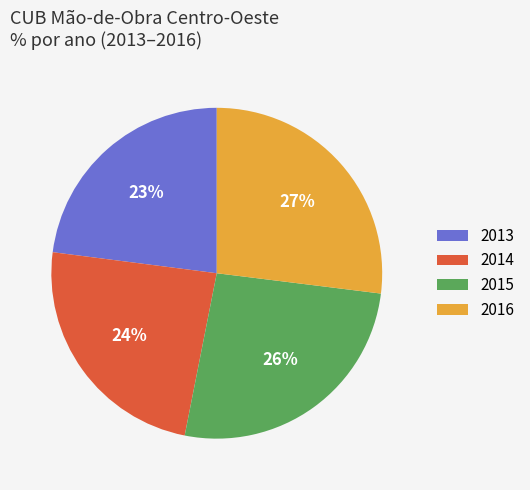

Which category has the smallest portion of the pie?

2013